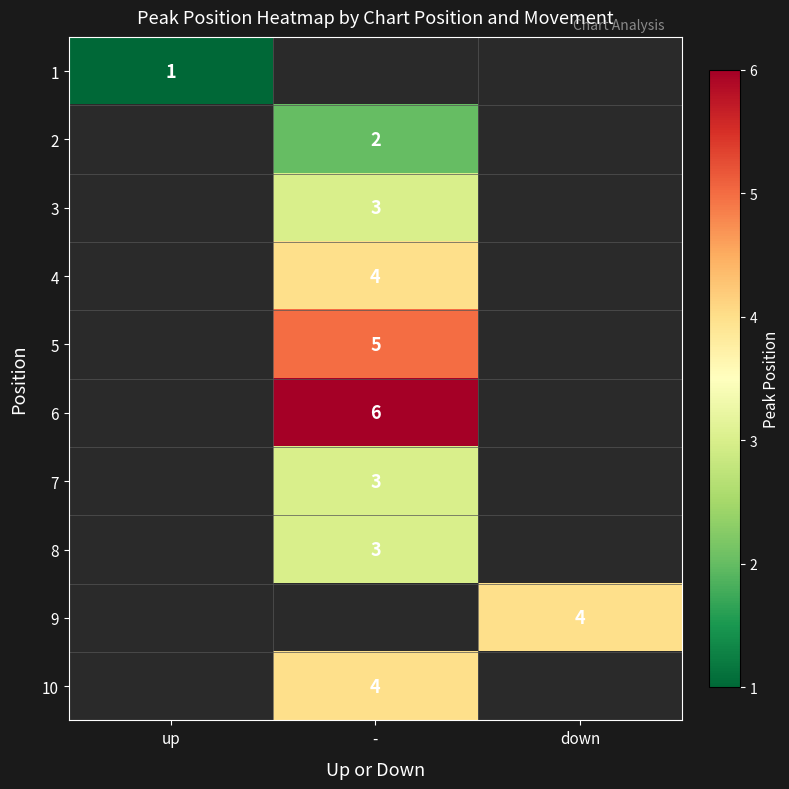

Is the value of 9 at down greater than the value of 2 at -?

Yes